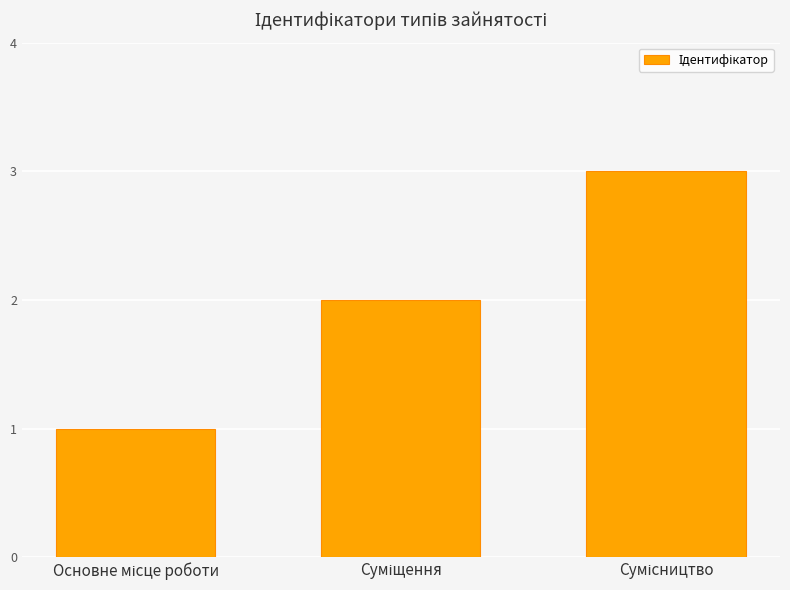

What is the average value?

2